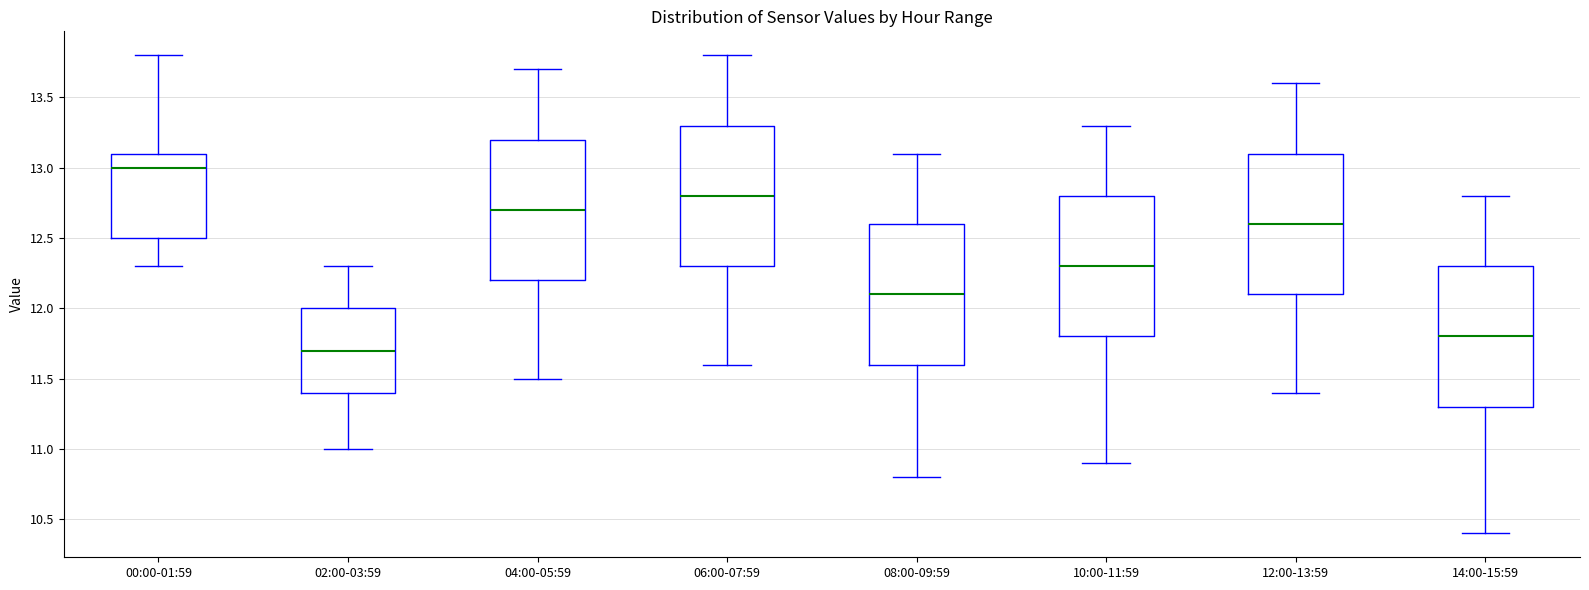

Which box has the highest median line?

00:00-01:59